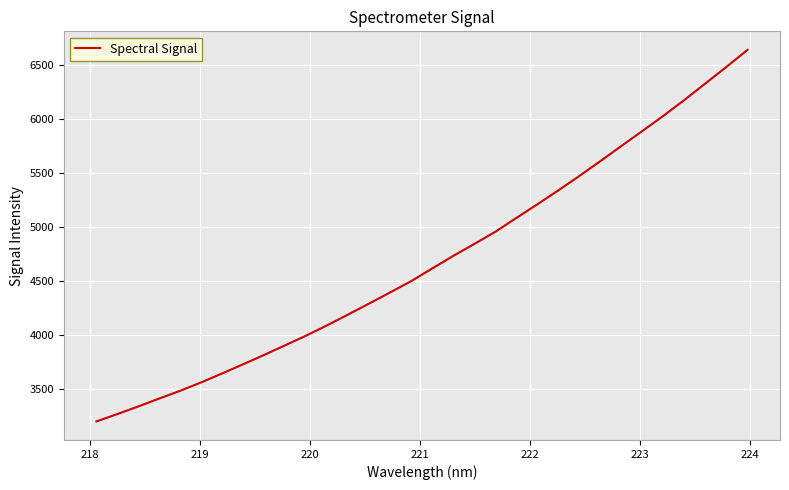

What is the maximum value shown in the chart?

6644.5